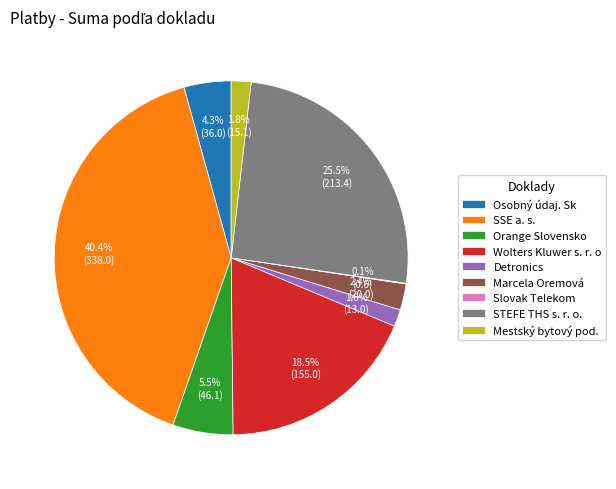

Which slice is the largest?

SSE a. s.